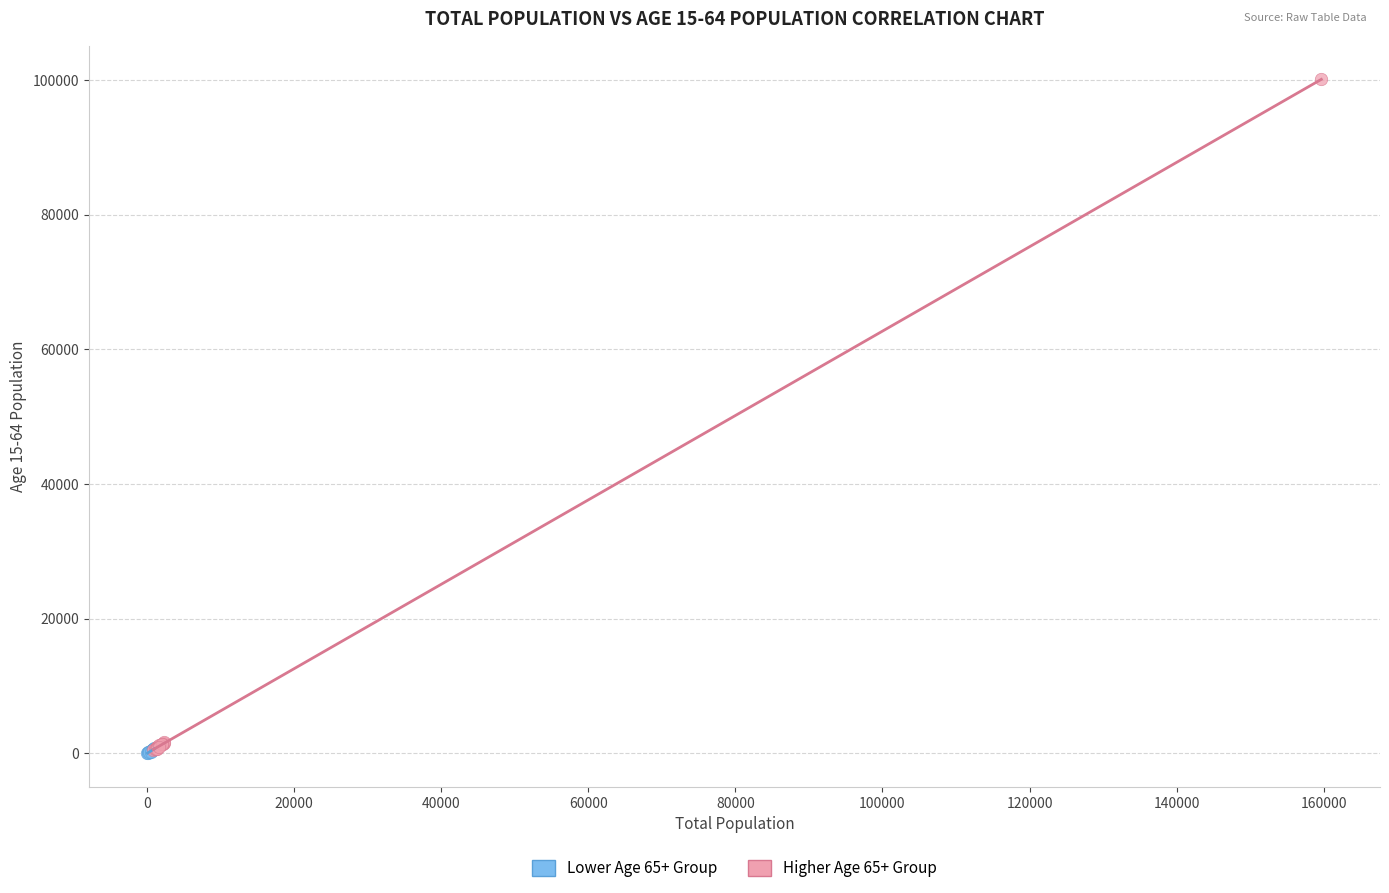

Which series has the widest spread of Y values?

Higher Age 65+ Group